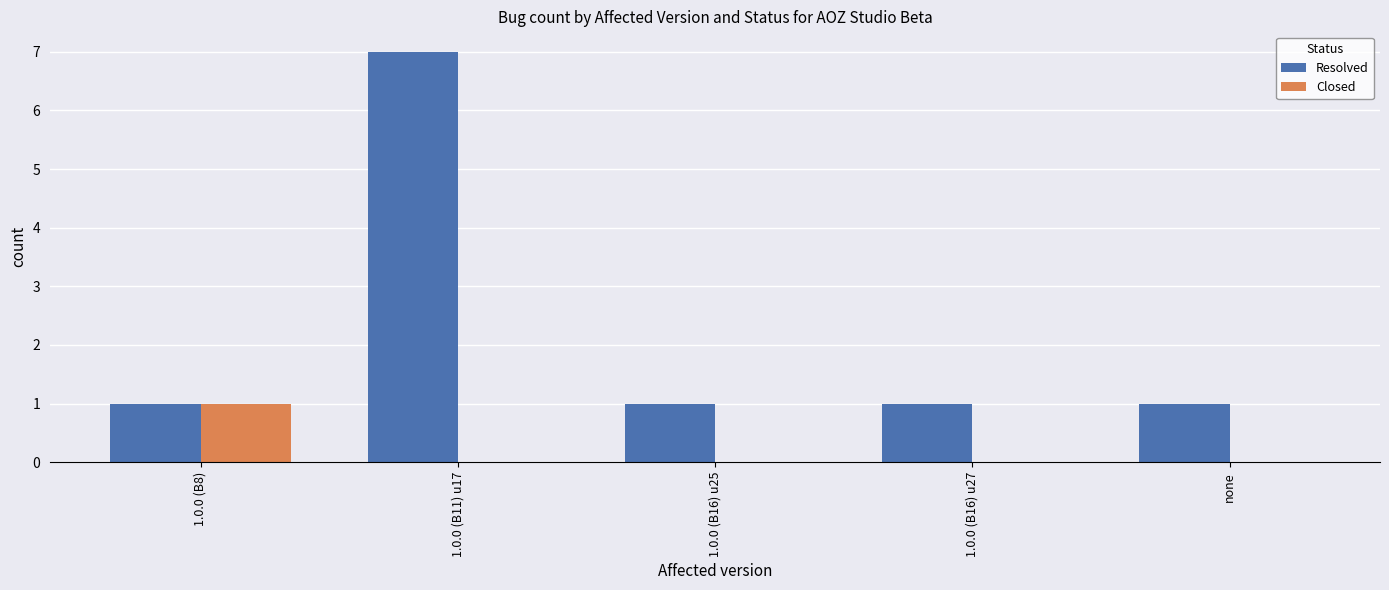

At which label does Resolved reach its peak?

1.0.0 (B11) u17